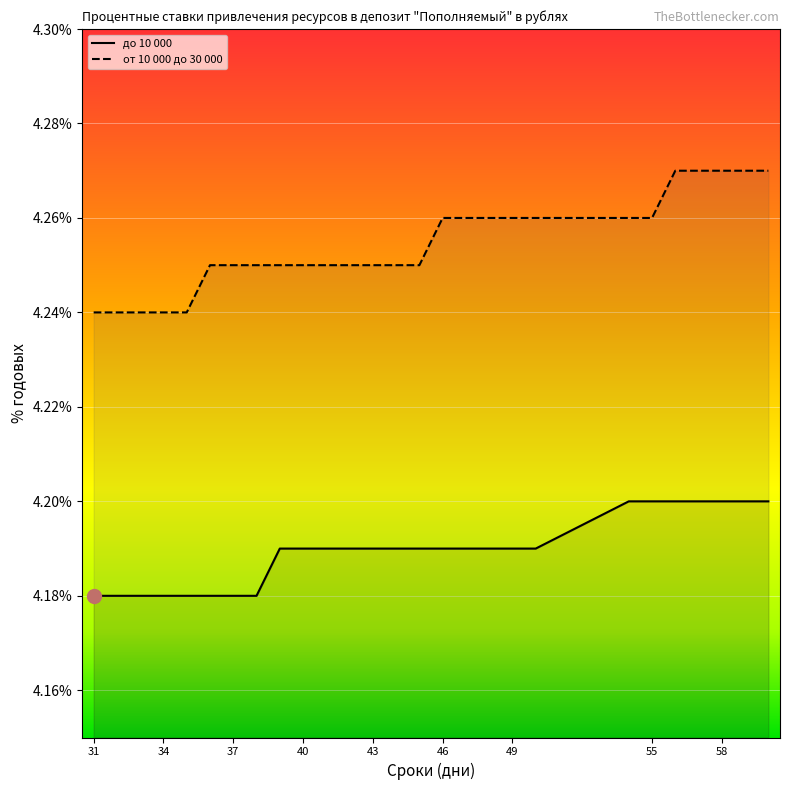

List the labels in order of до 10 000 value, smallest first.

31, 32, 33, 34, 35, 36, 37, 38, 39, 40, 41, 42, 43, 44, 45, 46, 47, 48, 49, 50, 54, 55, 56, 57, 58, 59, 60